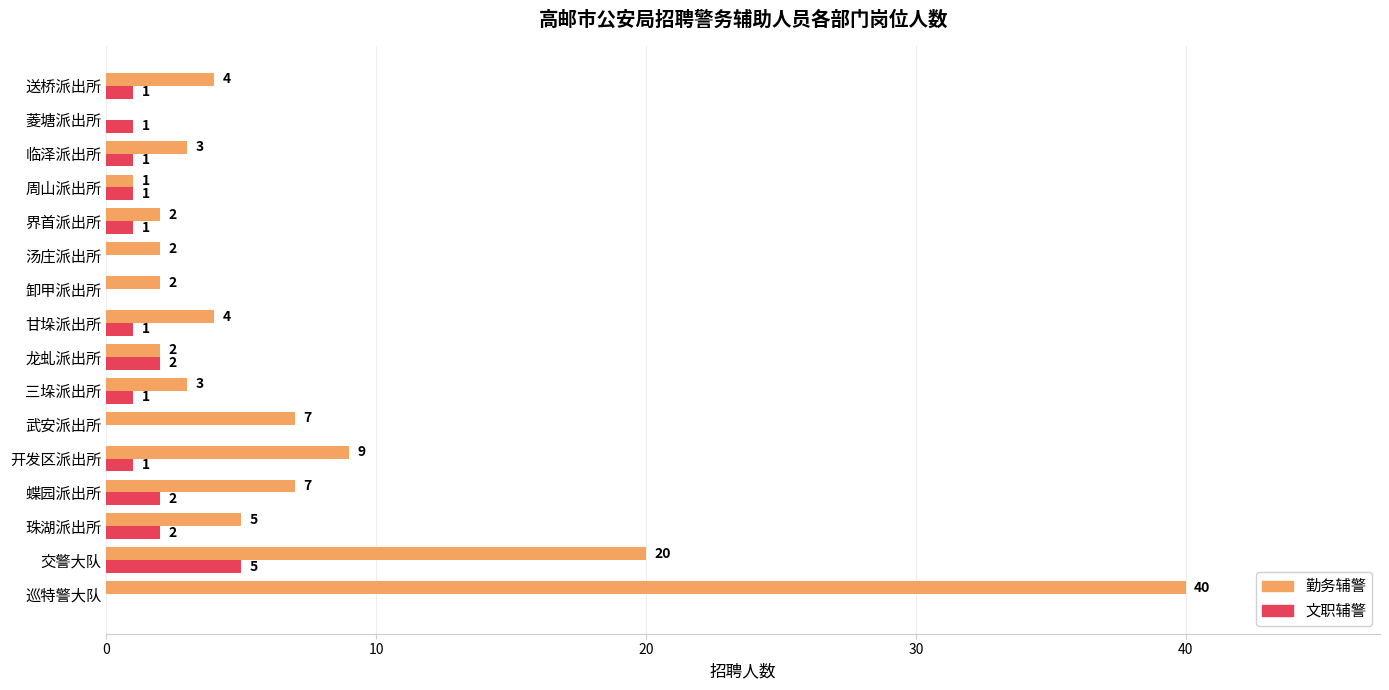

What is the total value across all series at 蝶园派出所?

9